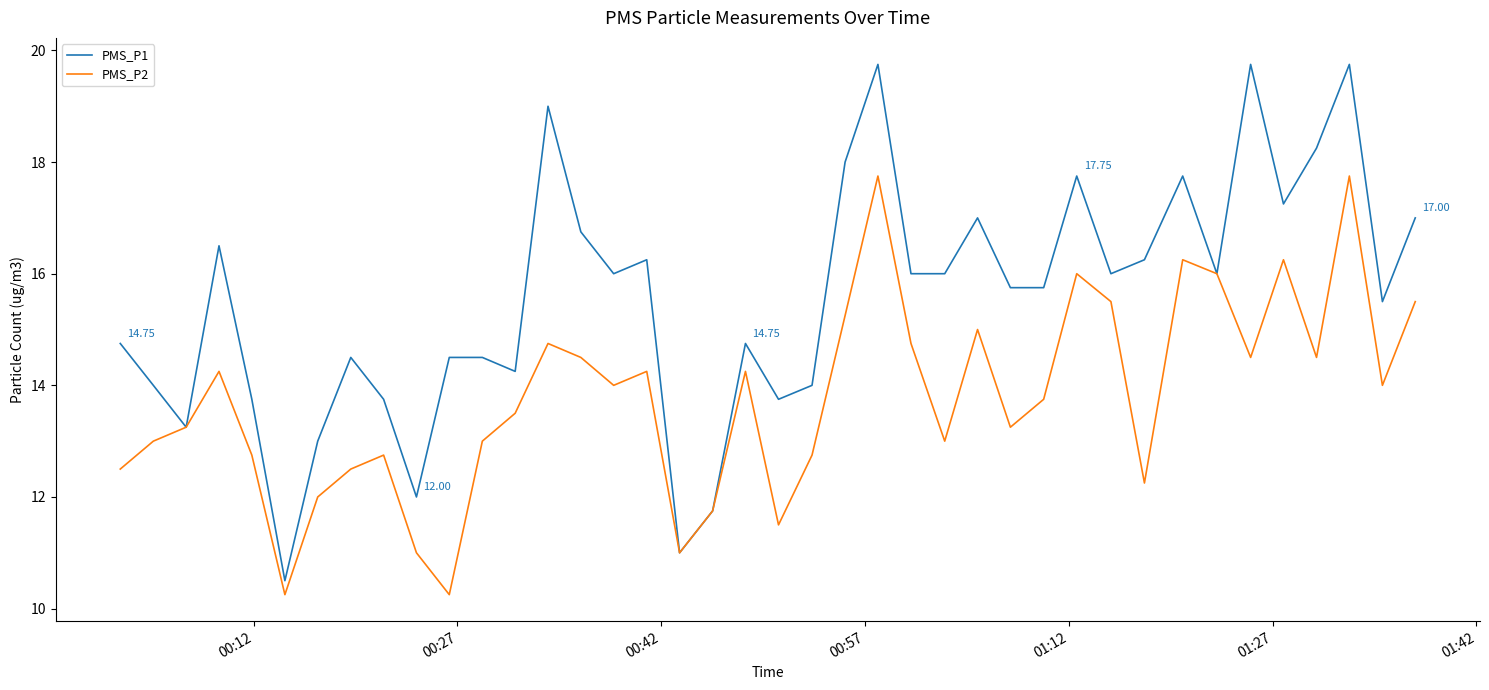

Which series has the widest spread of values?

PMS_P1